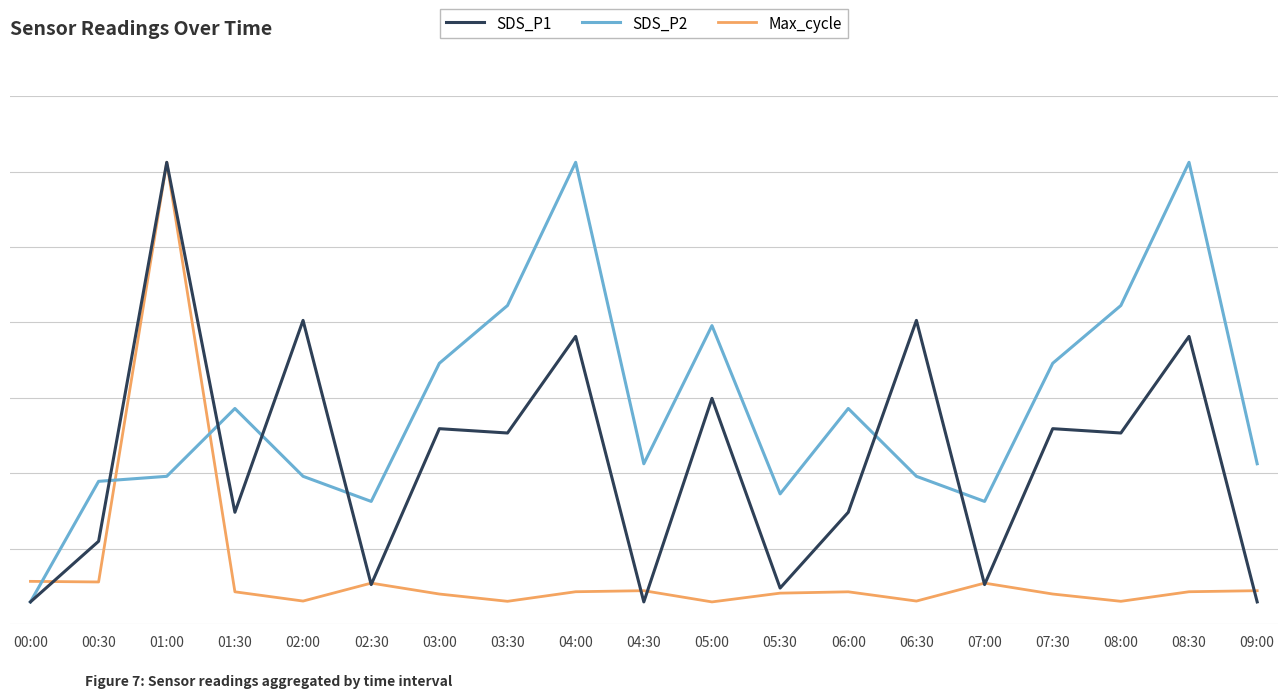

Does the chart display data point markers on the line(s)?

No